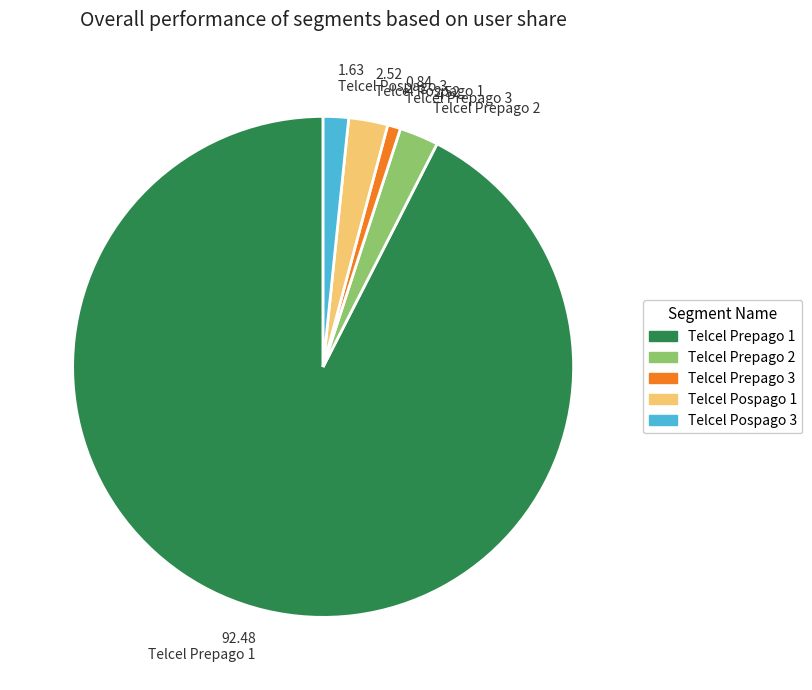

Is there a majority slice in this chart?

Yes